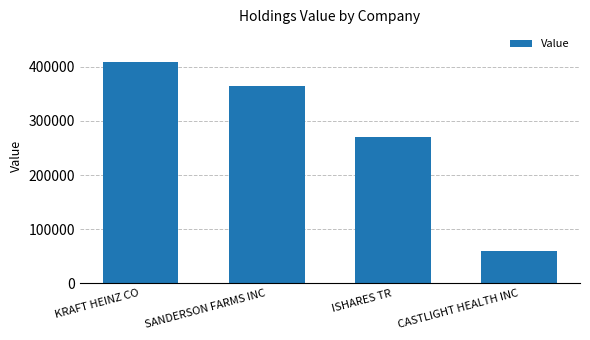

At which category does the chart reach its peak across all series?

KRAFT HEINZ CO